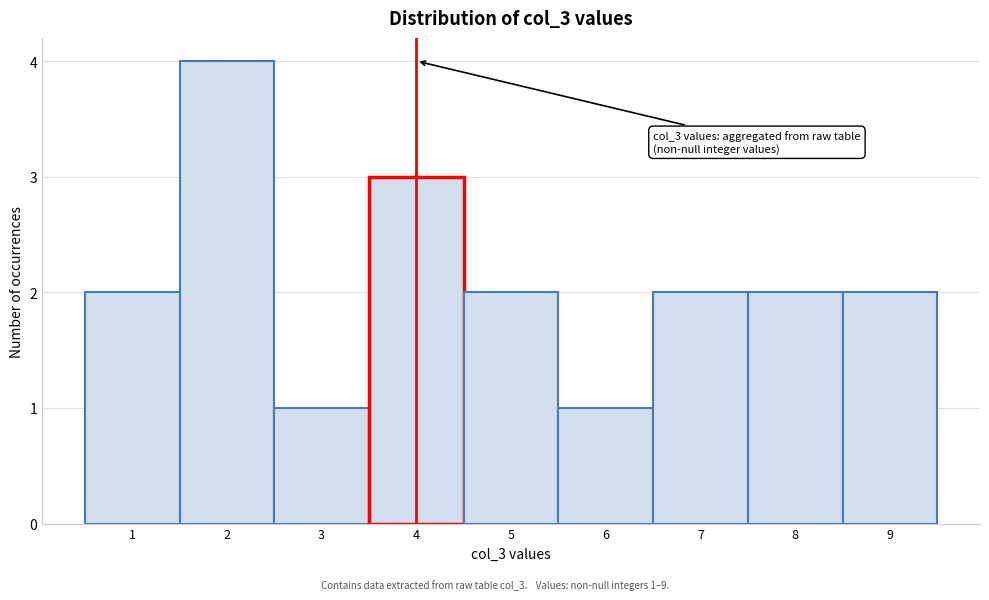

Over which range of the x-axis is the bar tallest?

1.5 to 2.5